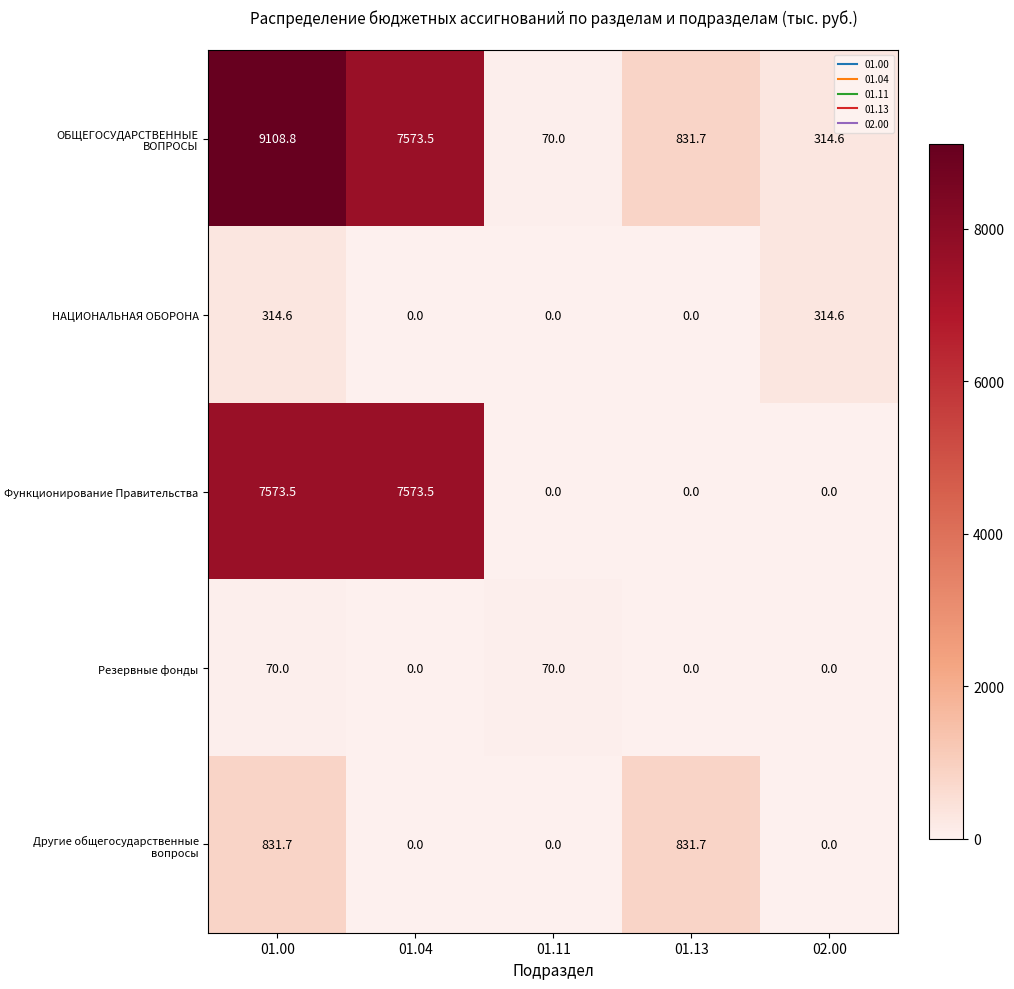

Rank the series by their maximum value, from lowest to highest.

Резервные фонды, НАЦИОНАЛЬНАЯ ОБОРОНА, Другие общегосударственные вопросы, Функционирование Правительства, ОБЩЕГОСУДАРСТВЕННЫЕ ВОПРОСЫ